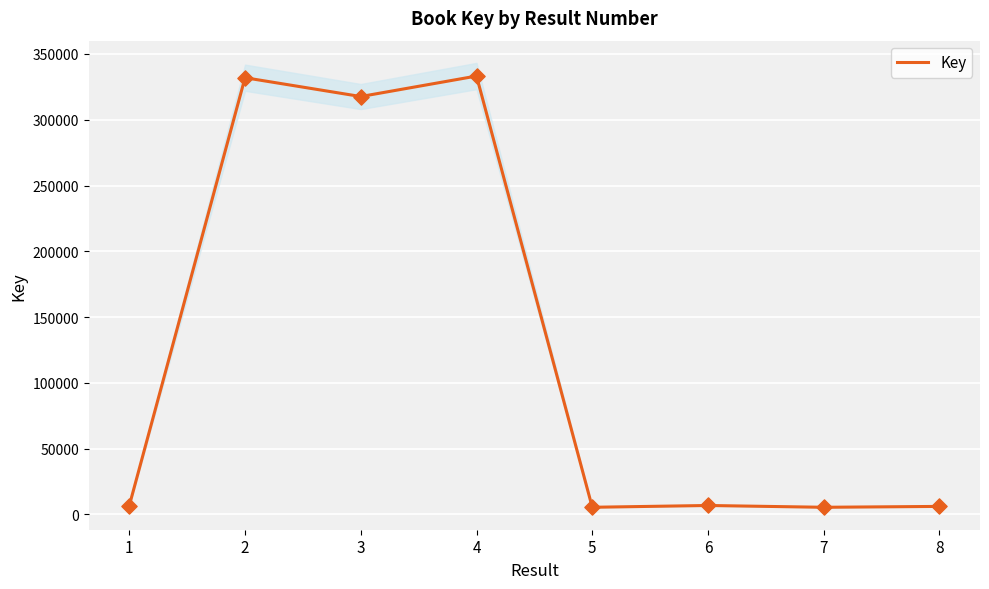

Approximately how many times larger is the value at 1 compared to 7?

1.2